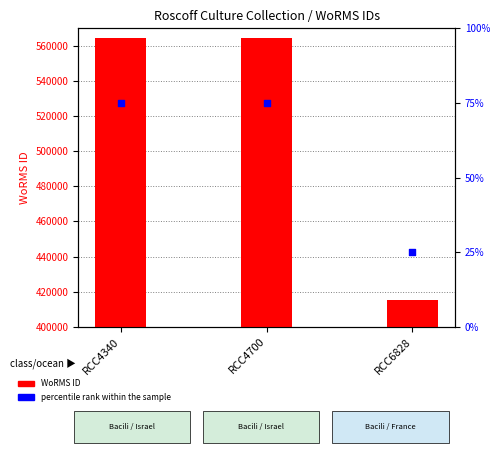

What is the total value across all series at RCC4340?

564554